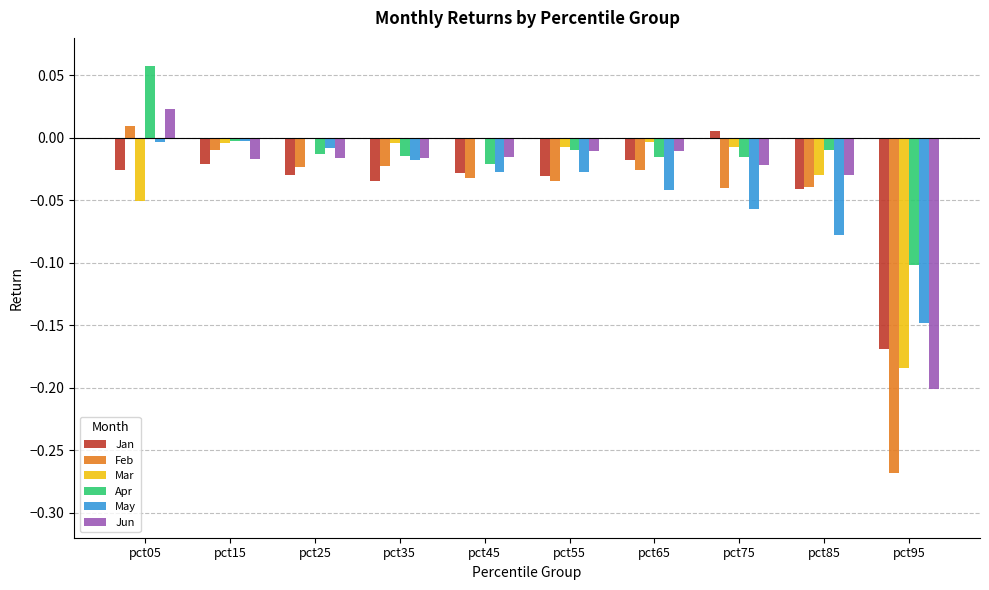

How many positive values does the Jun series have?

1